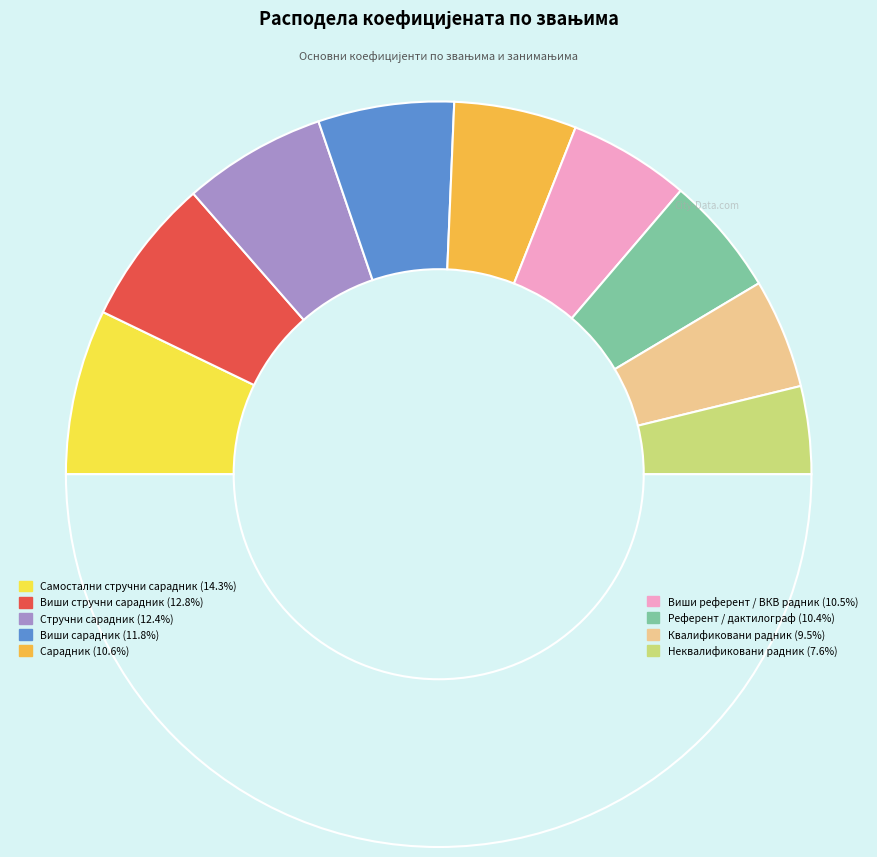

Rank the categories by value from lowest to highest.

Неквалификовани радник, Квалификовани радник, Референт / дактилограф, Виши референт / ВКВ радник, Сарадник, Виши сарадник, Стручни сарадник, Виши стручни сарадник, Самостални стручни сарадник